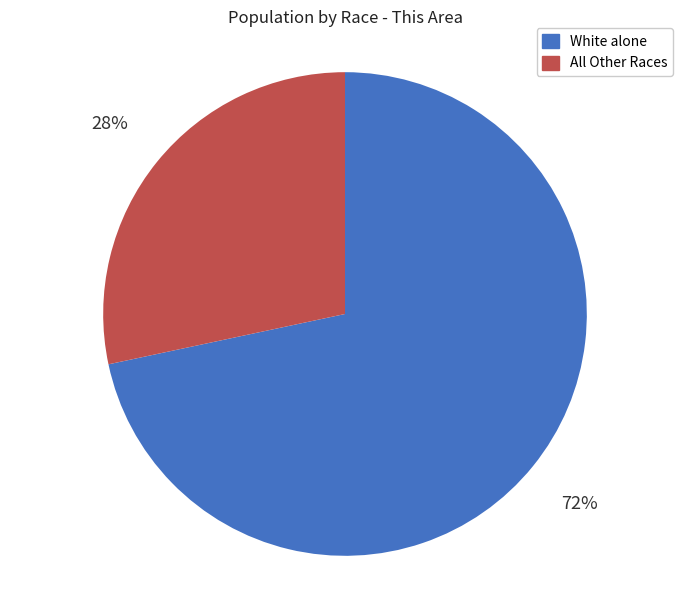

Which category has the biggest portion of the pie?

White alone